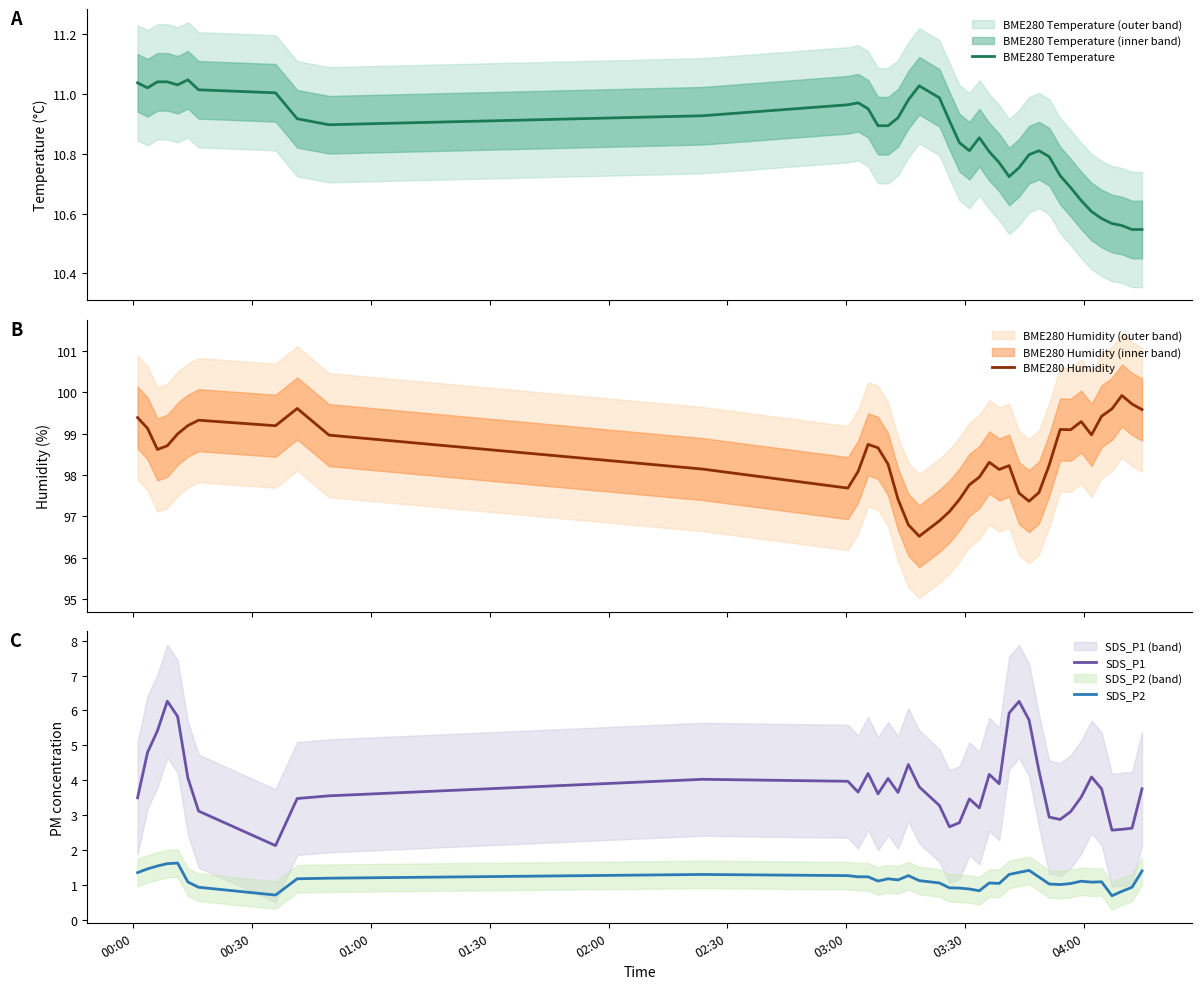

True or false: SDS_P2 and SDS_P1 cross at least once.

False